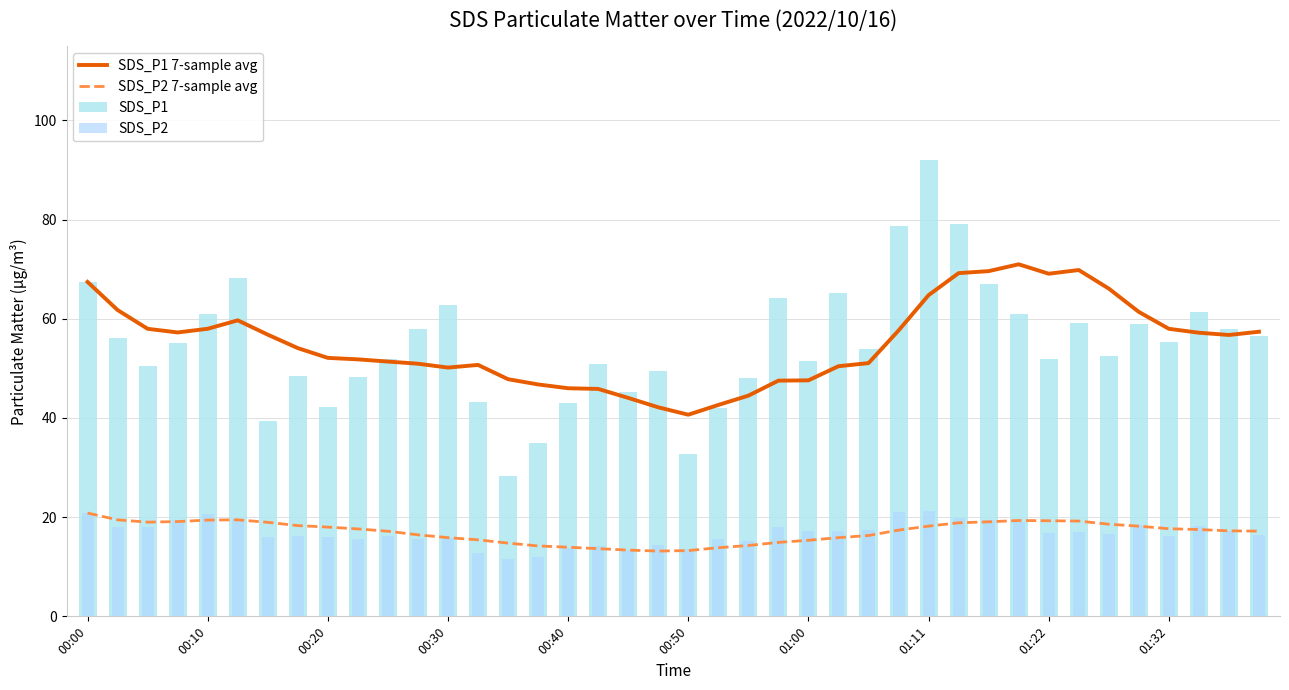

What is the spread (max minus min) of values at 33?

52.8